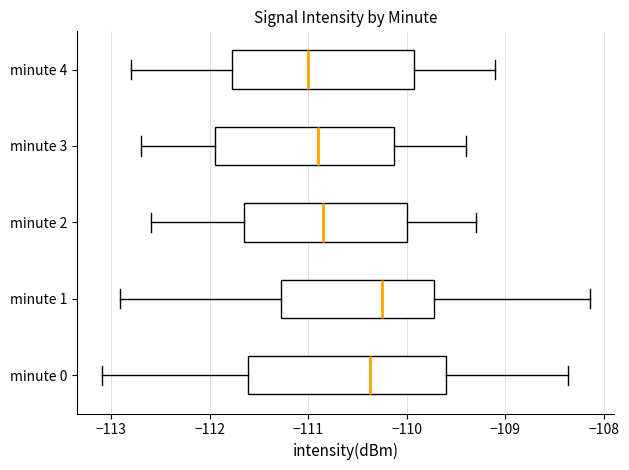

Which box has the furthest to the right median line?

minute 1